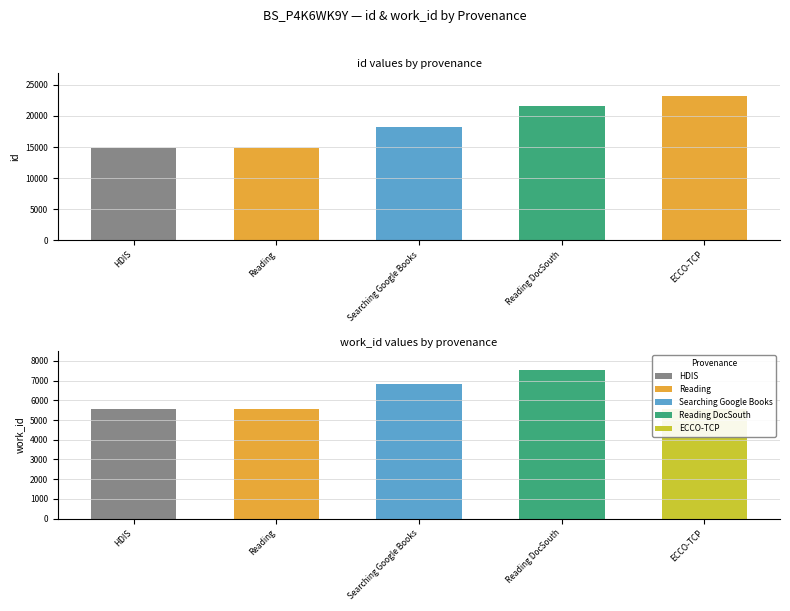

List the labels in order of work_id value, largest first.

Reading DocSouth, Searching Google Books, Reading, ECCO-TCP, HDIS